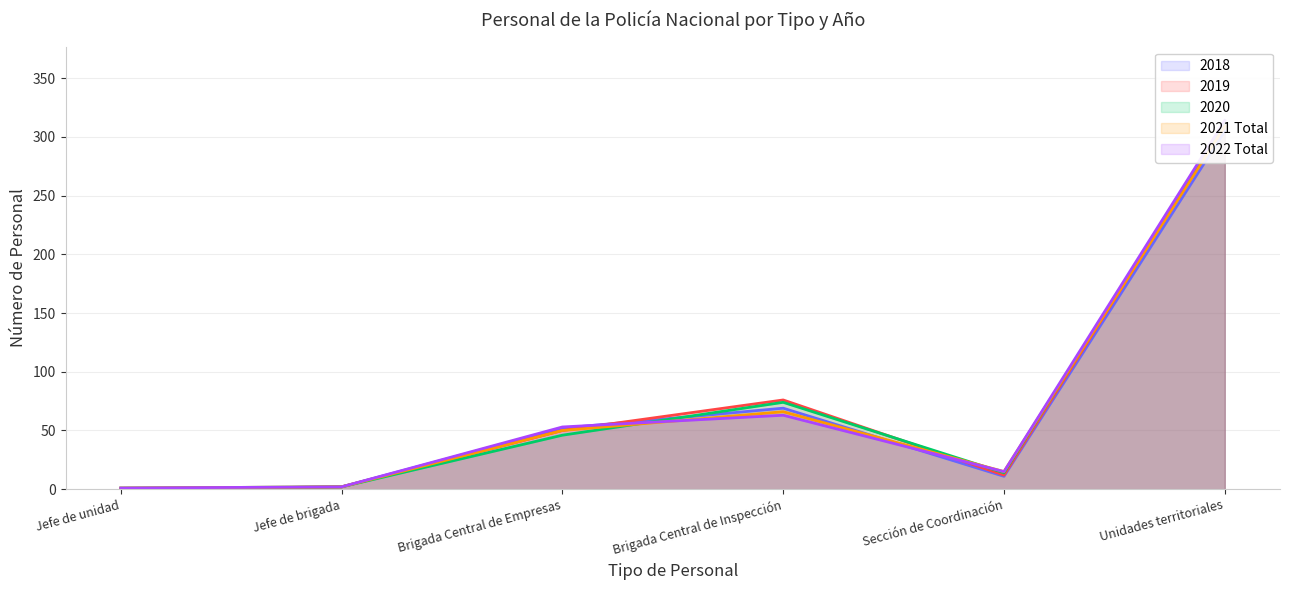

How many data points in 2021 Total are less than 50?

3